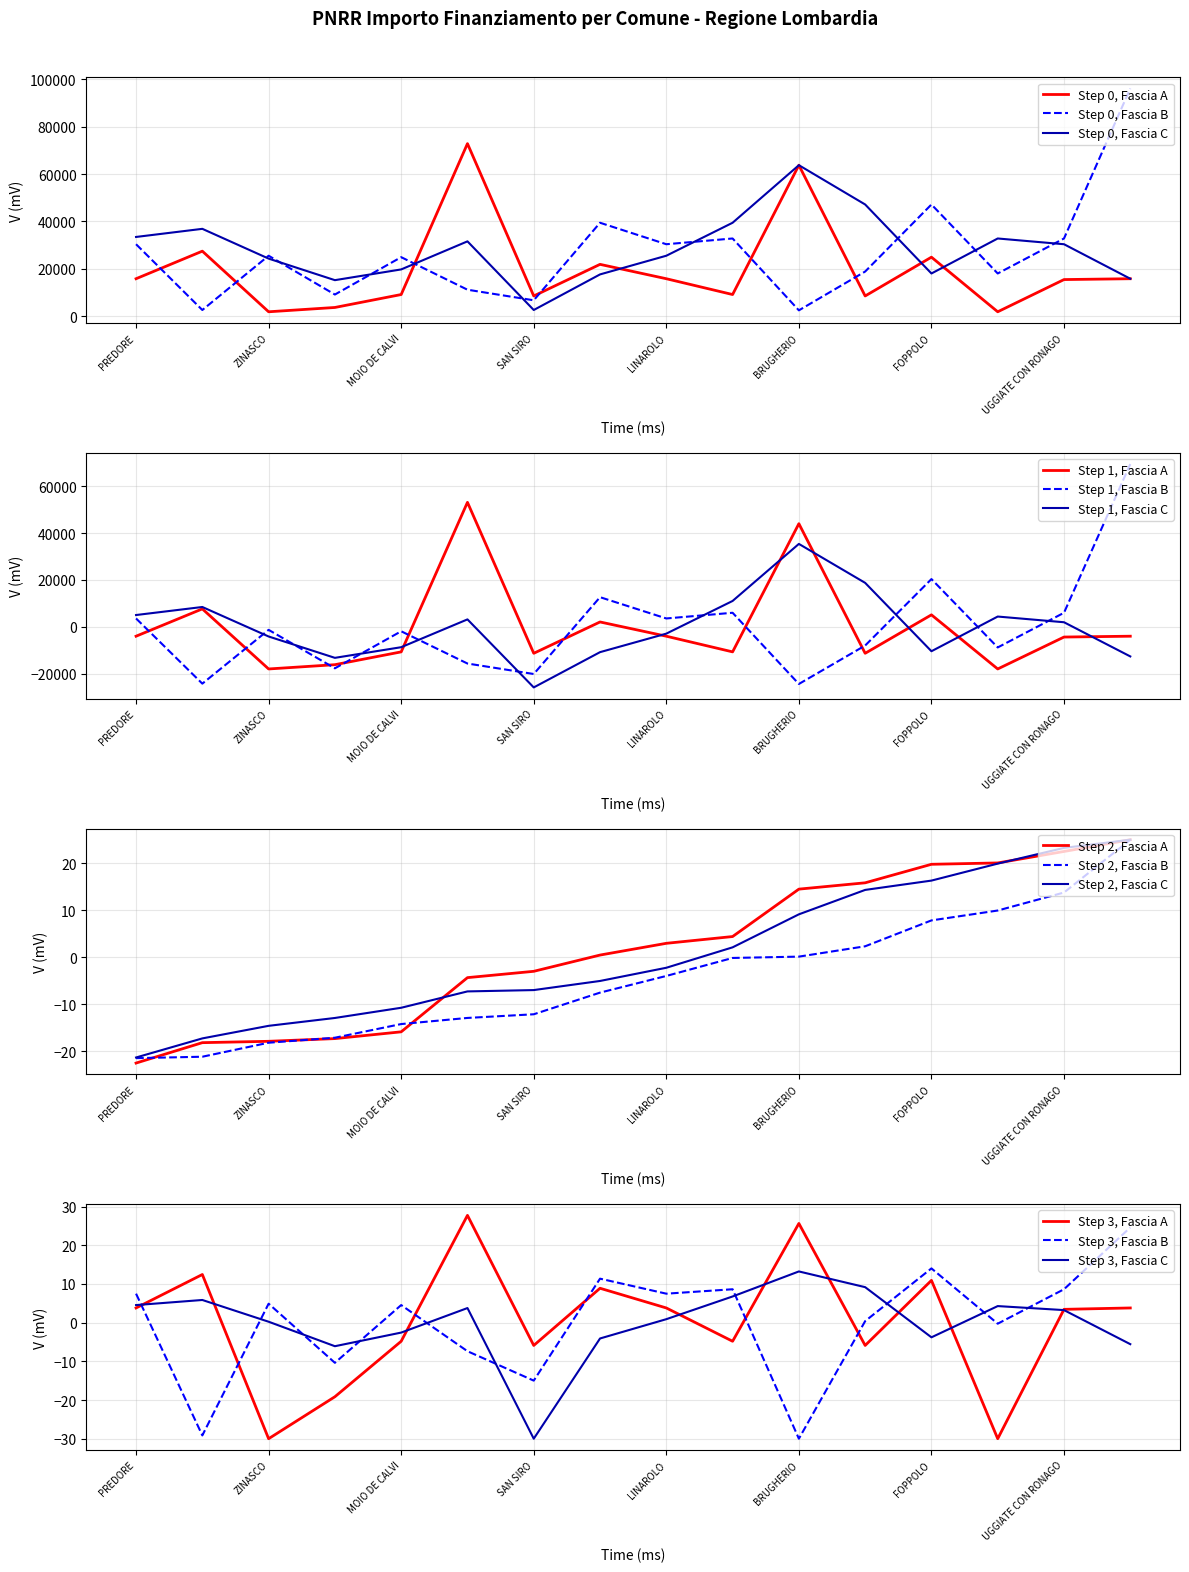

At how many categories does at least one series exceed 84256?

1